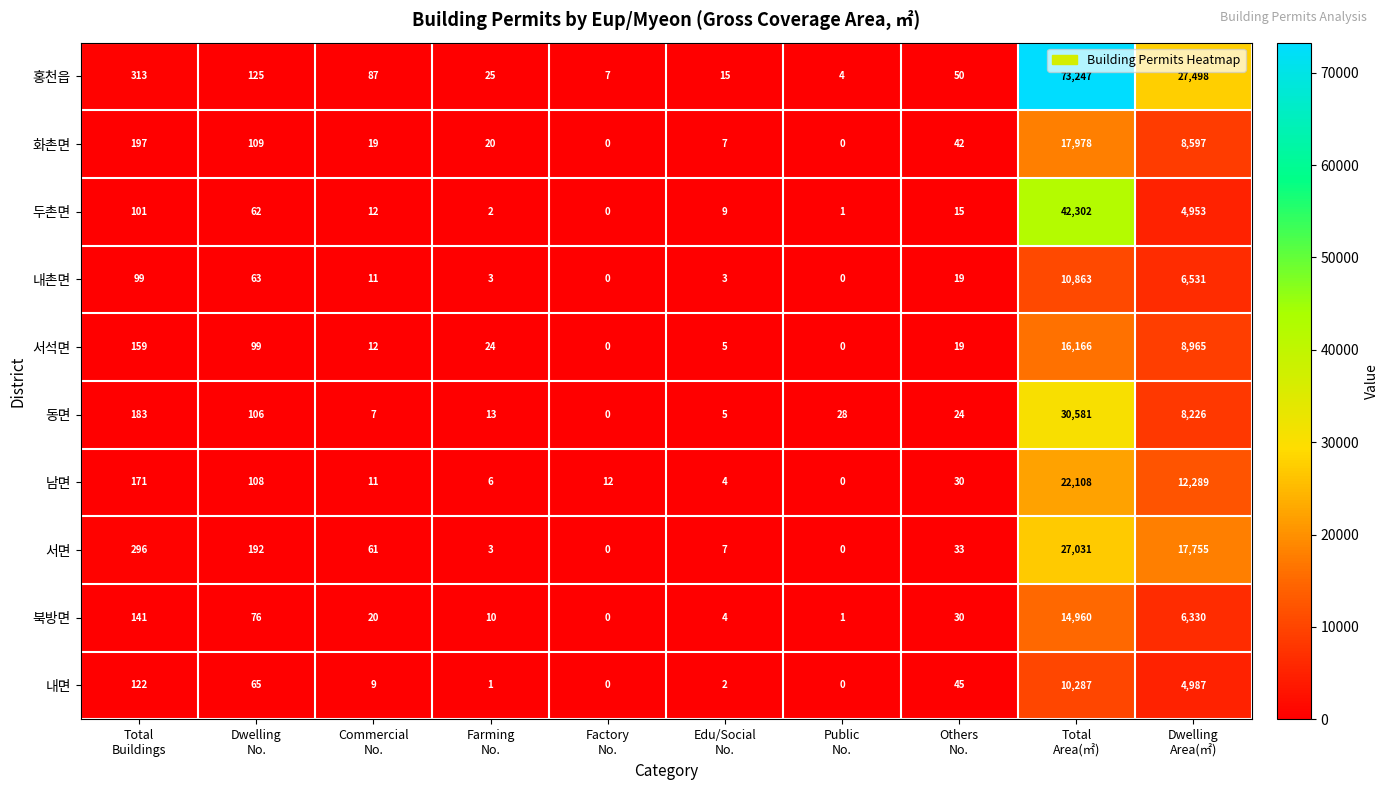

Between Dwelling
No. and Farming
No., which series saw the biggest shift?

서면